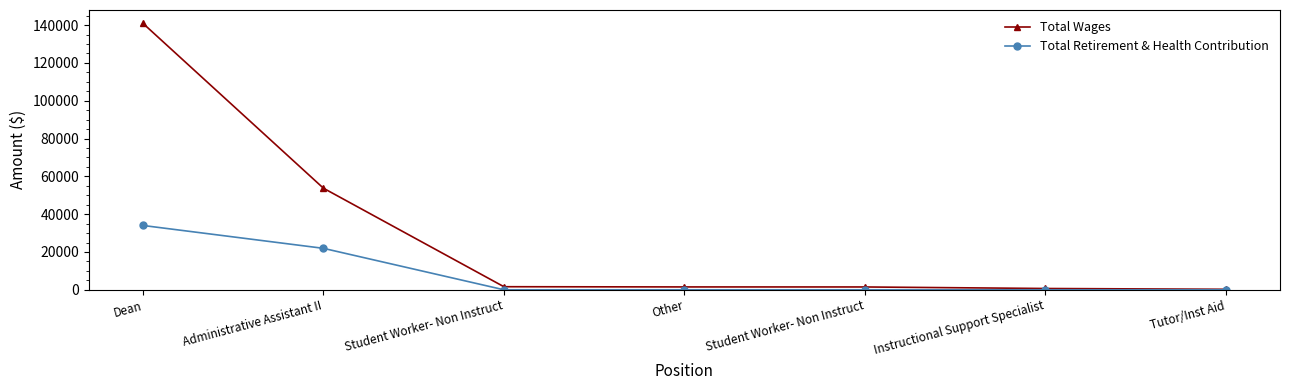

Count the number of categories in the chart.

7